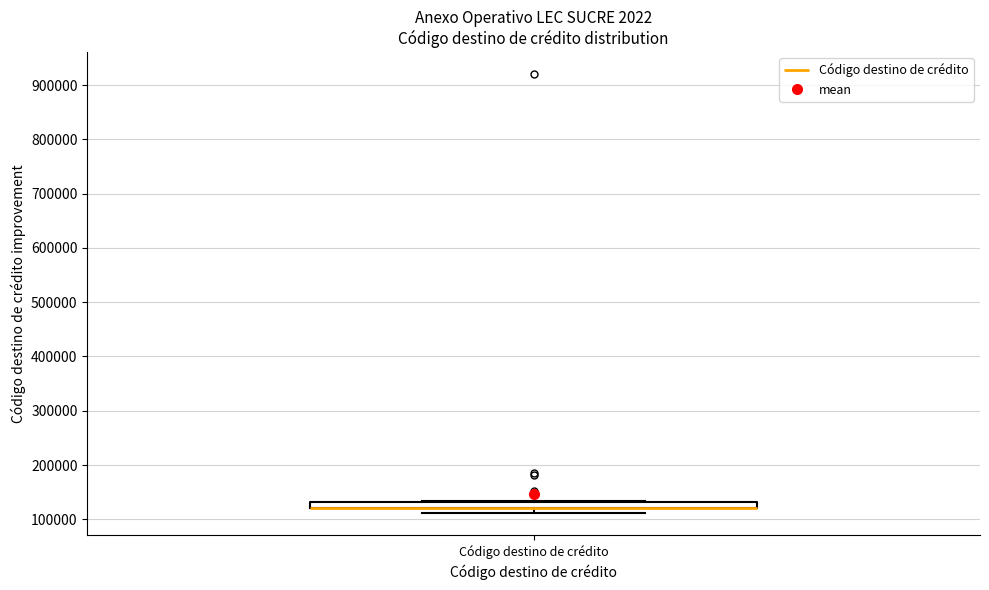

Where is the lower edge of the box for Código destino de crédito on the y-axis? The values are not printed on the chart, so give them approximately, as read against the axis.

120000